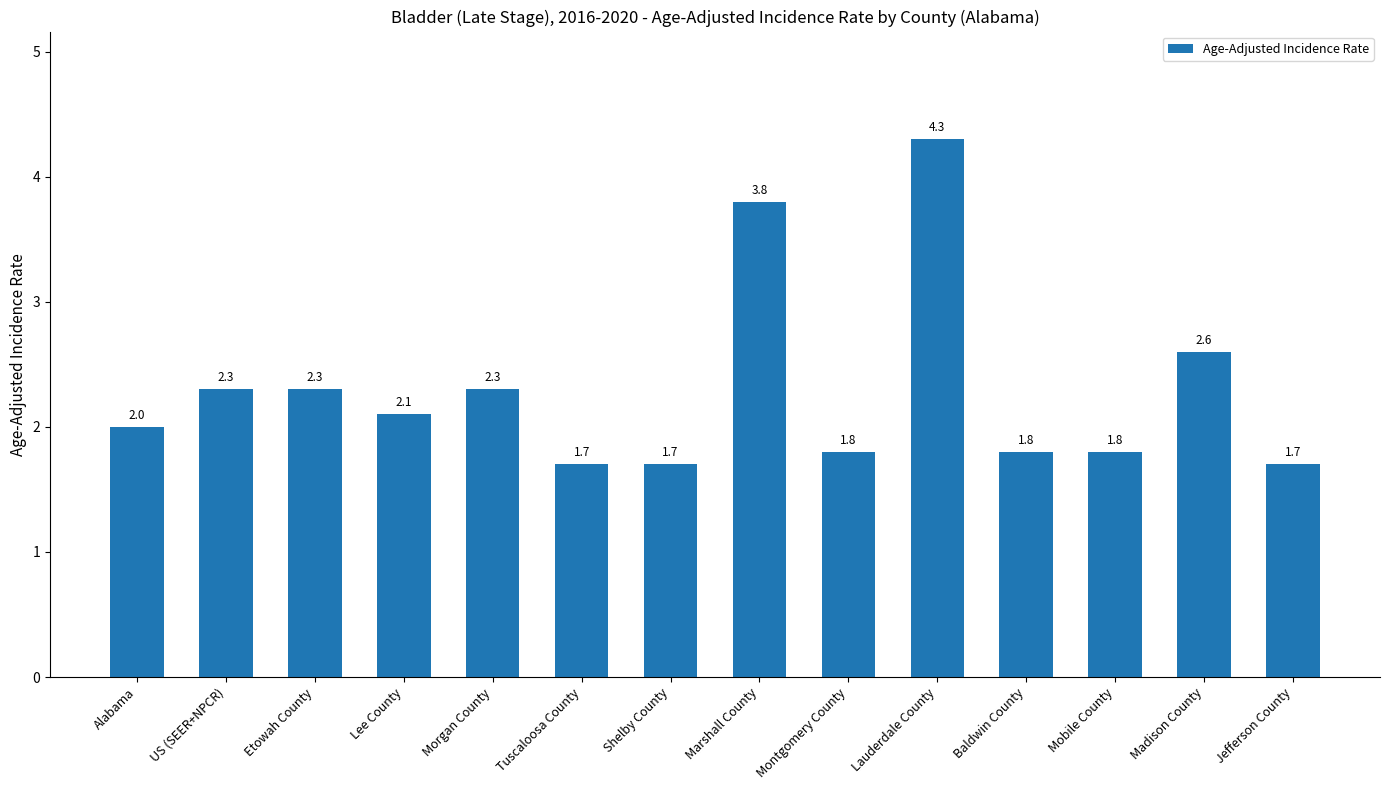

How many data points are less than 2?

6